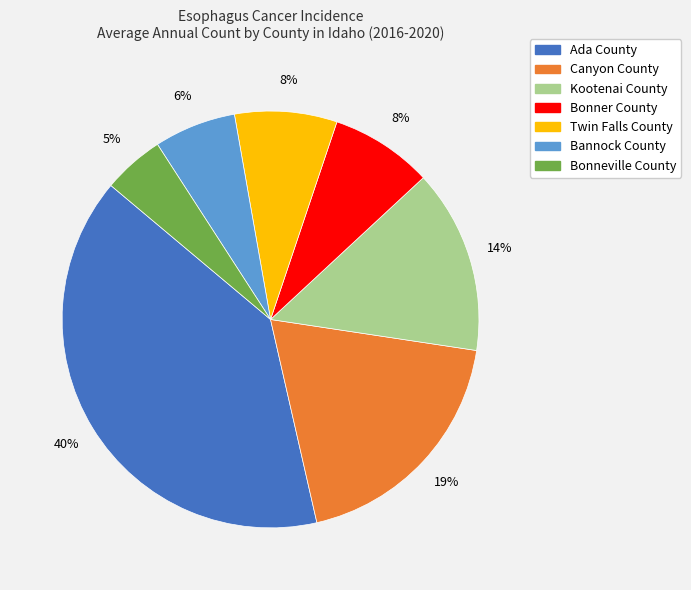

Do Bonneville County and Canyon County together represent more than half of the pie?

No